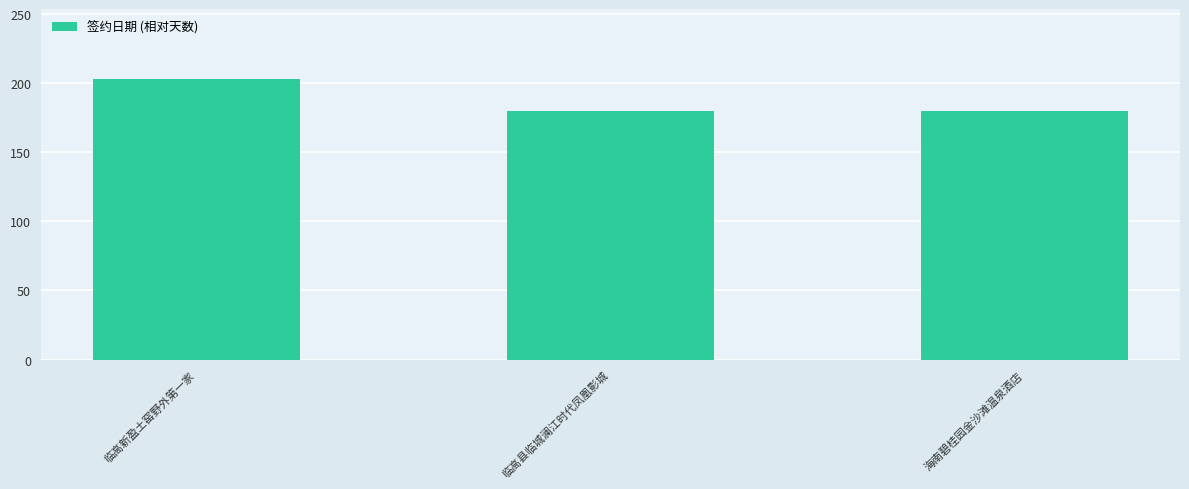

What position from the right is 临高新盈土窑野外第一家?

3